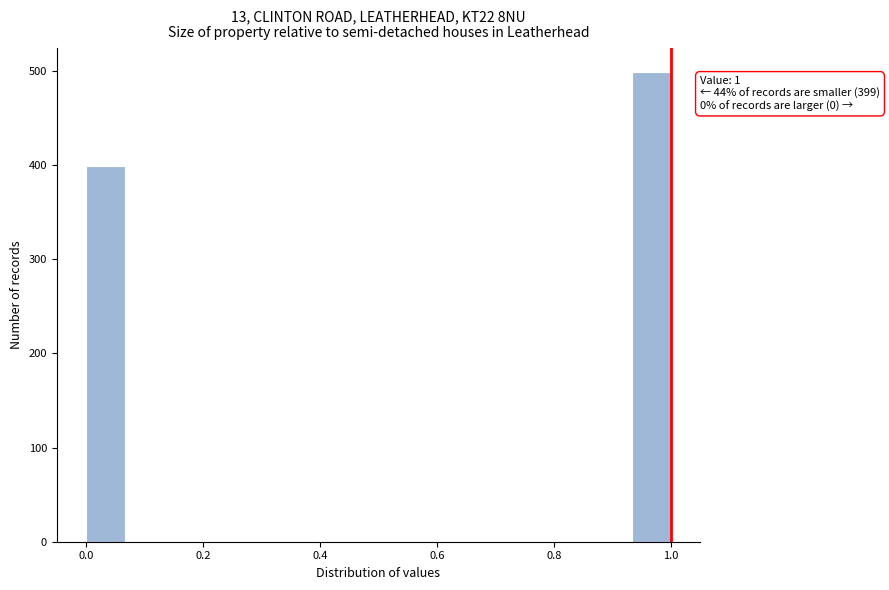

Read against the x-axis, roughly where is the centre of the tallest bar?

0.96